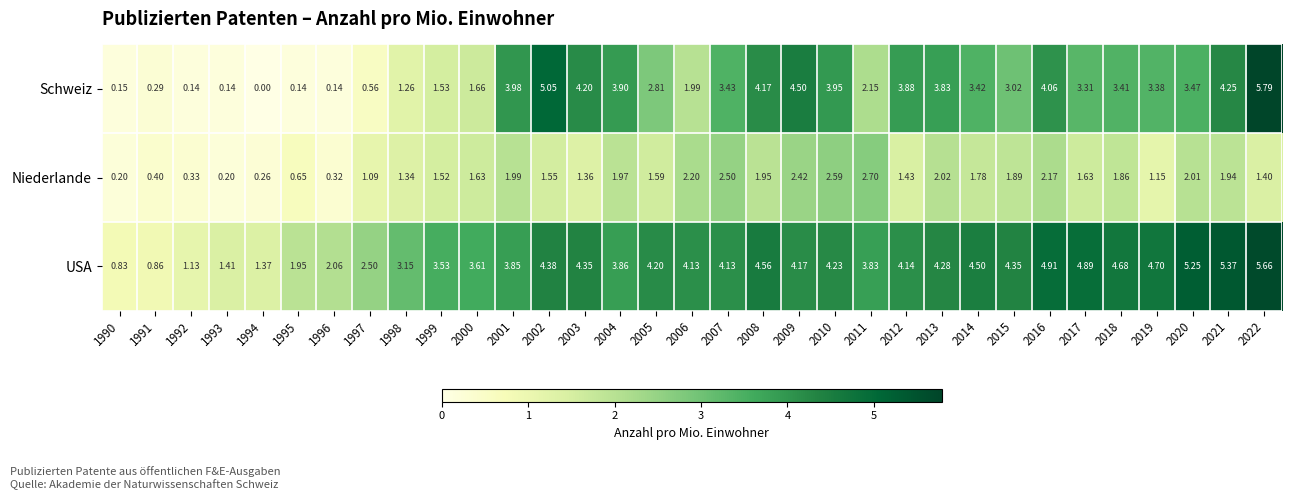

At how many categories does at least one series exceed 4?

19